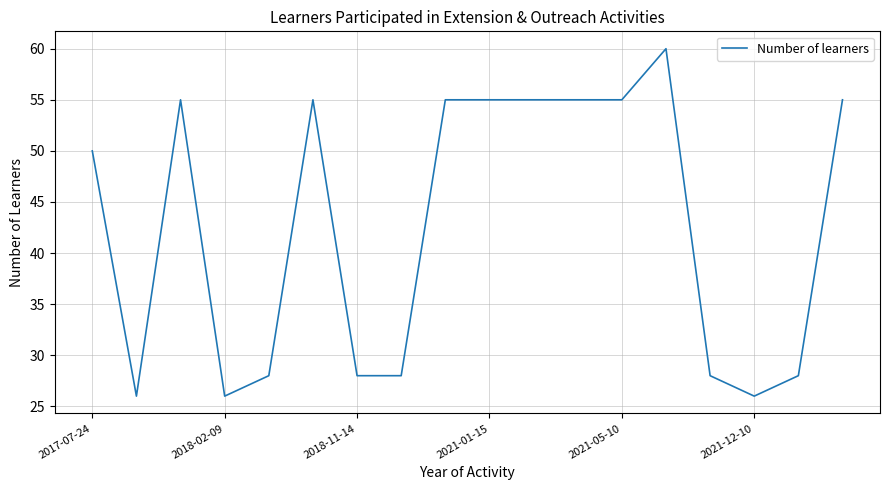

What is the maximum value shown in the chart?

60